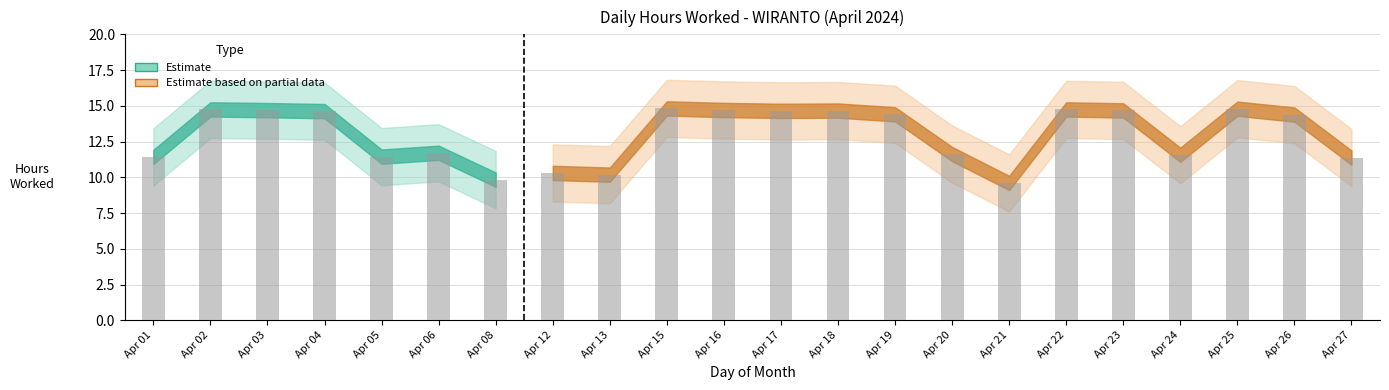

Where does the data first go above 14?

Apr 02